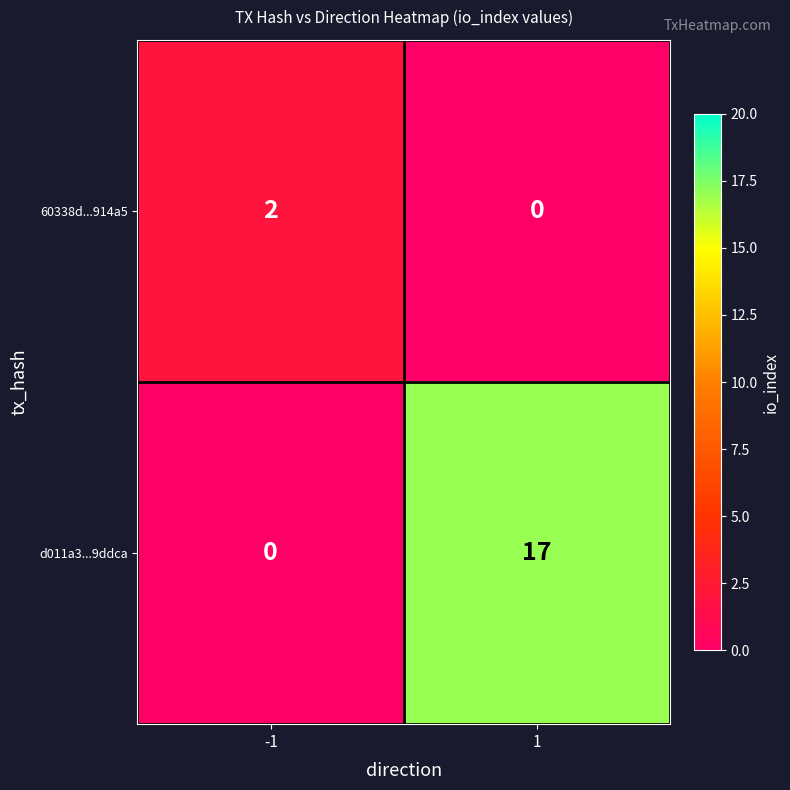

Which series has the widest spread of values?

d011a3...9ddca